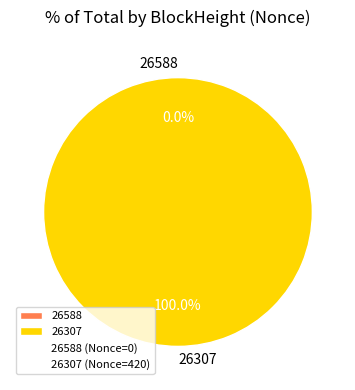

How many segments does this pie chart have?

2